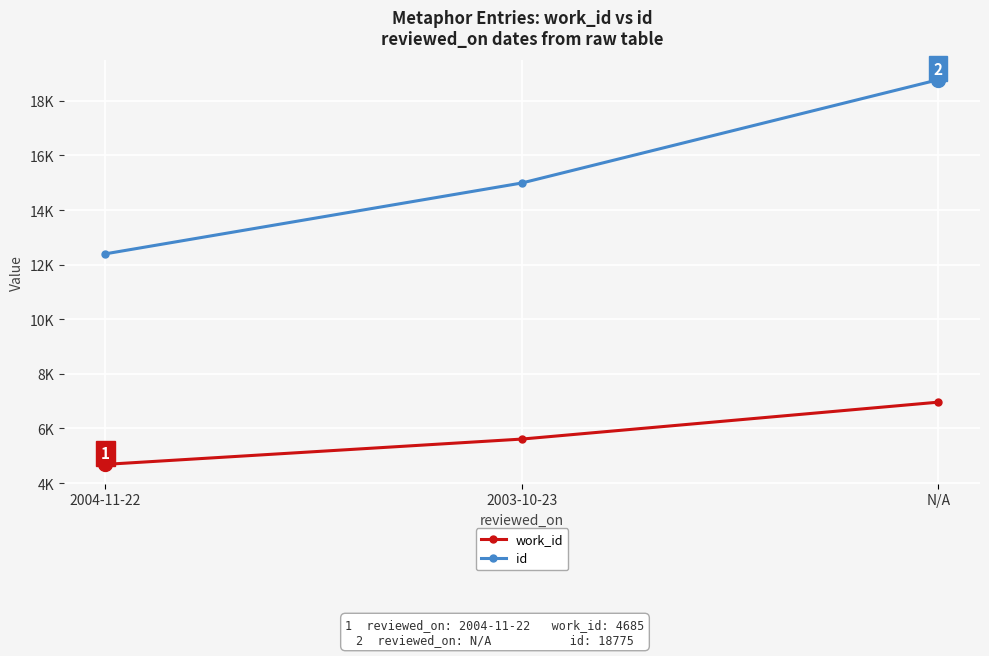

At which label does work_id first exceed 5612?

N/A